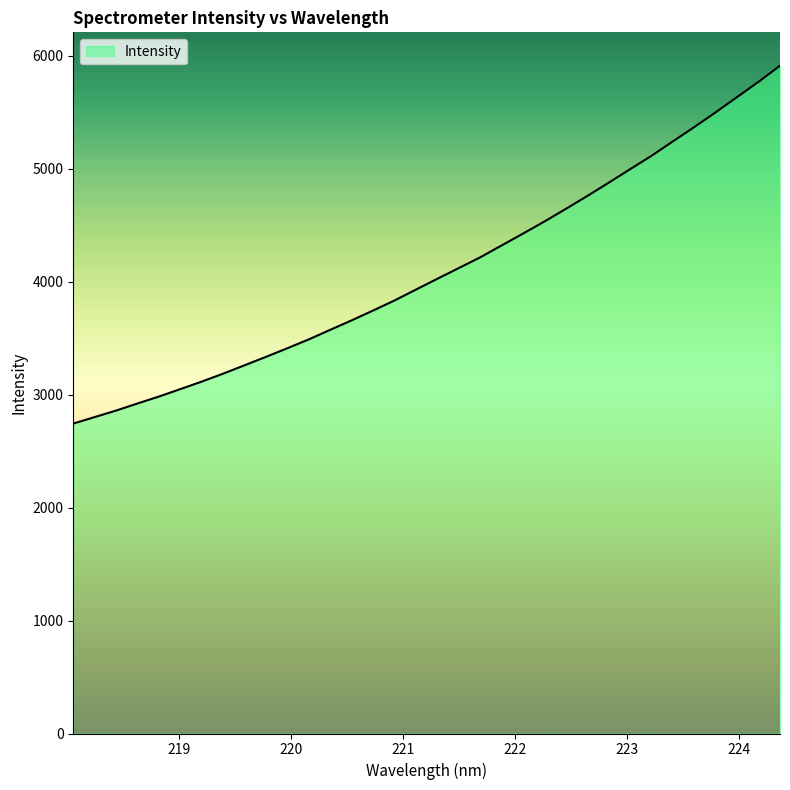

What is the maximum value shown in the chart?

5912.0